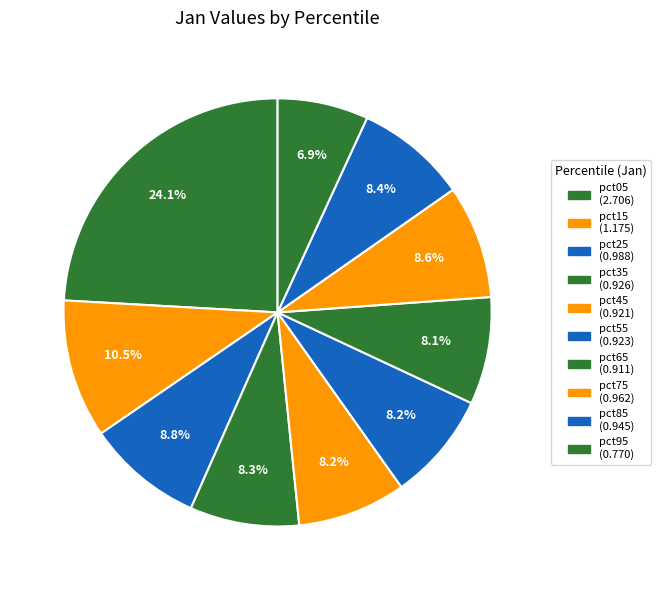

Which slice is the smallest?

pct95